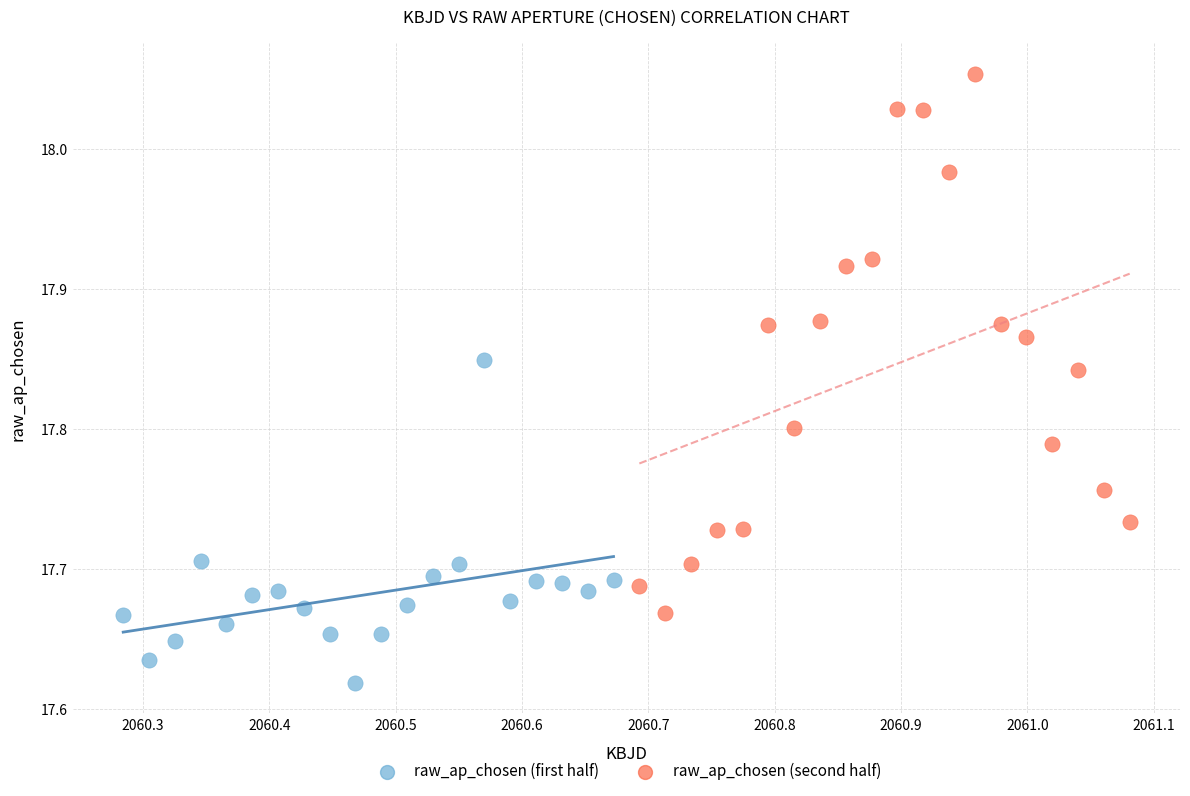

Which series contains the lowest Y value?

raw_ap_chosen (first half)